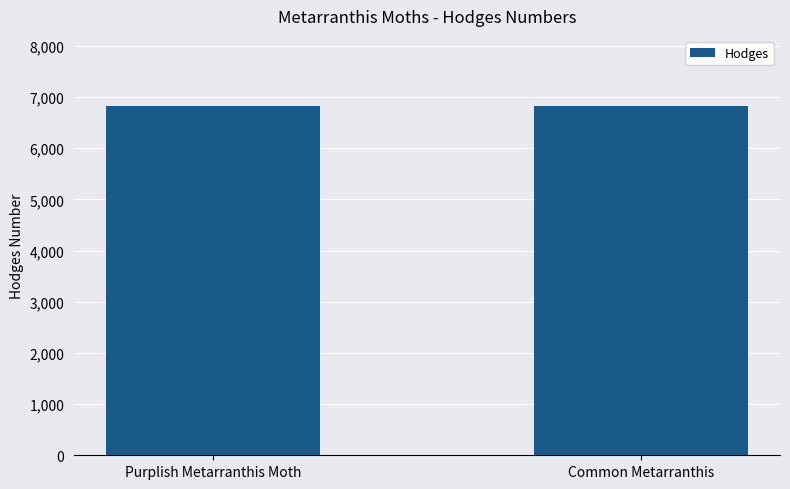

What is the difference between the values at Common Metarranthis and Purplish Metarranthis Moth?

2